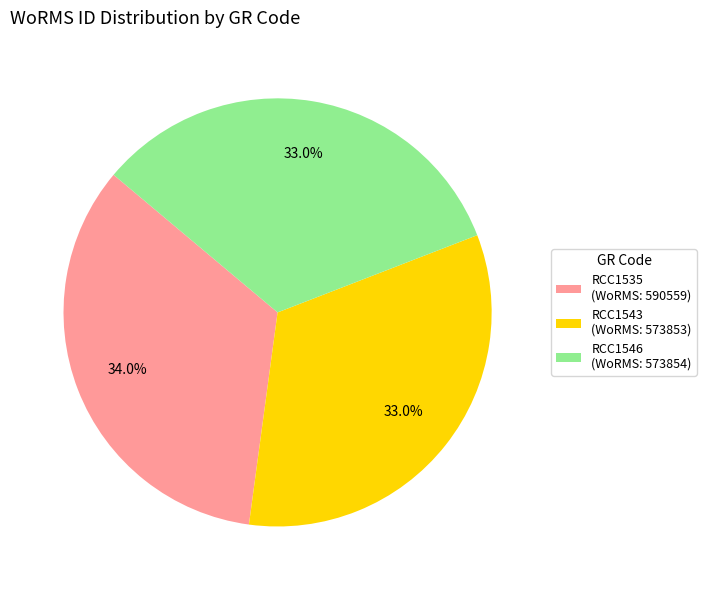

Approximately how many times larger is the value at RCC1546 compared to RCC1535?

1.0